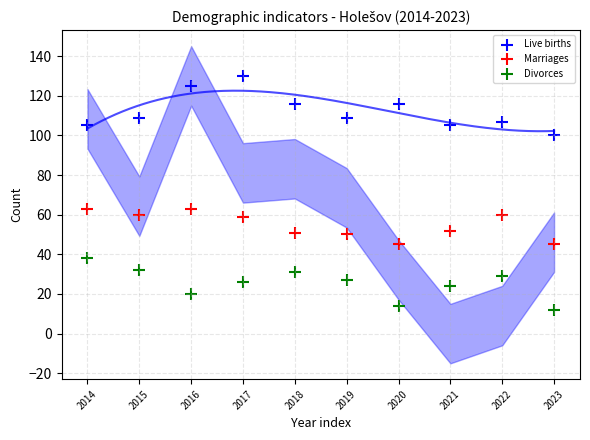

Across all data points, what is the range of Y values (max minus min)?

118